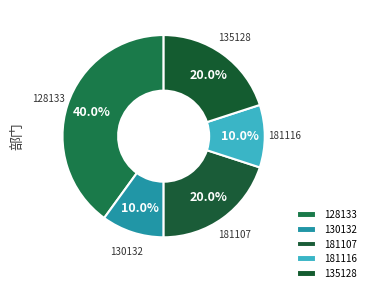

Which slice is the largest?

128133